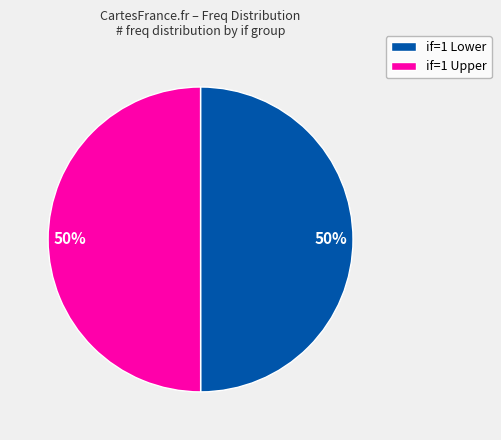

To the nearest percent, what is the average slice percentage?

50%